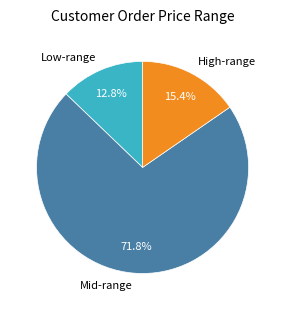

Is there any slice that represents more than half of the pie?

Yes